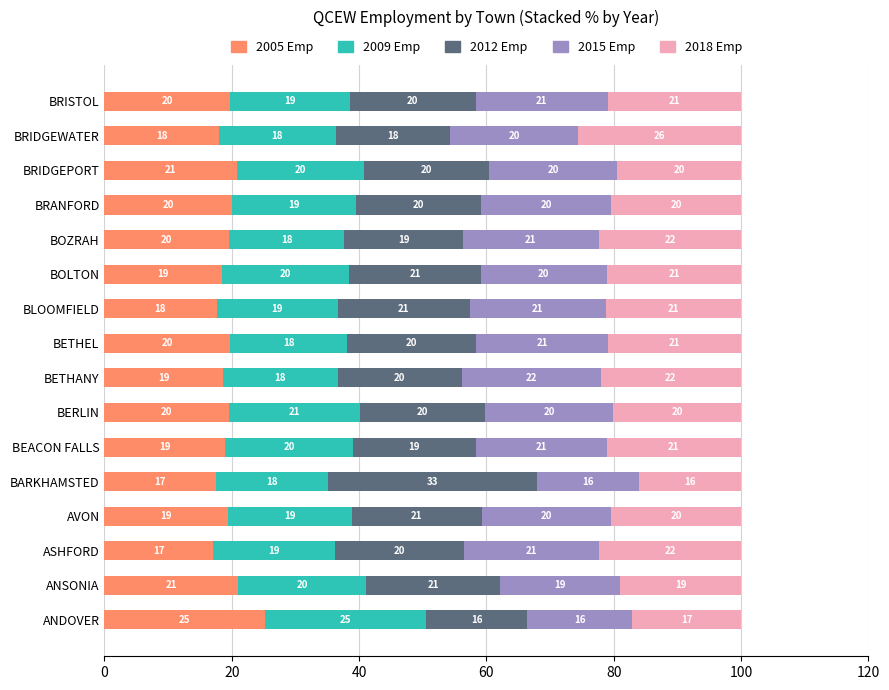

What is the total value across all series at BOZRAH?

100.0